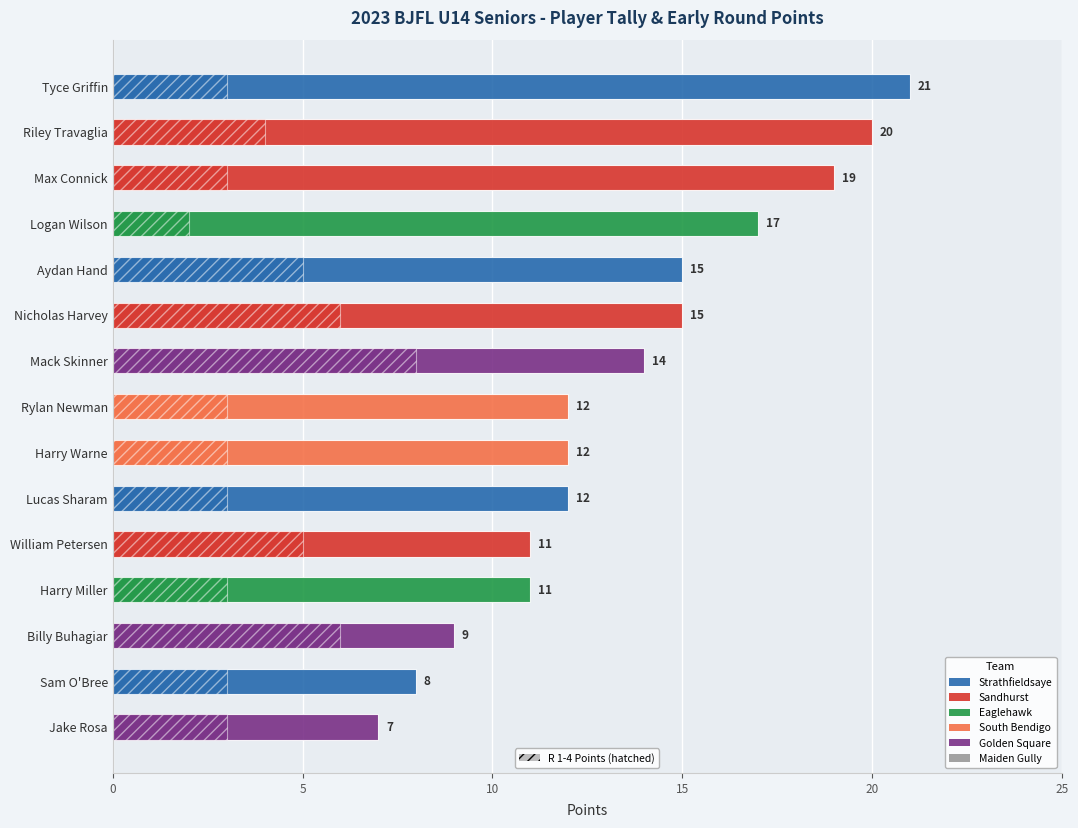

At how many categories does at least one series exceed 11?

10